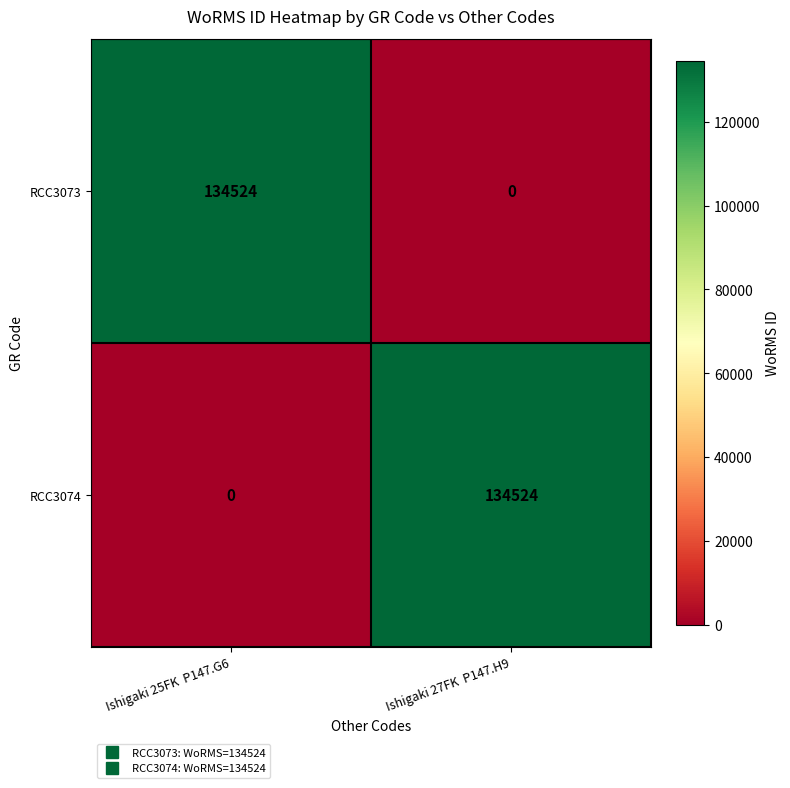

How many categories are shown in the chart?

2